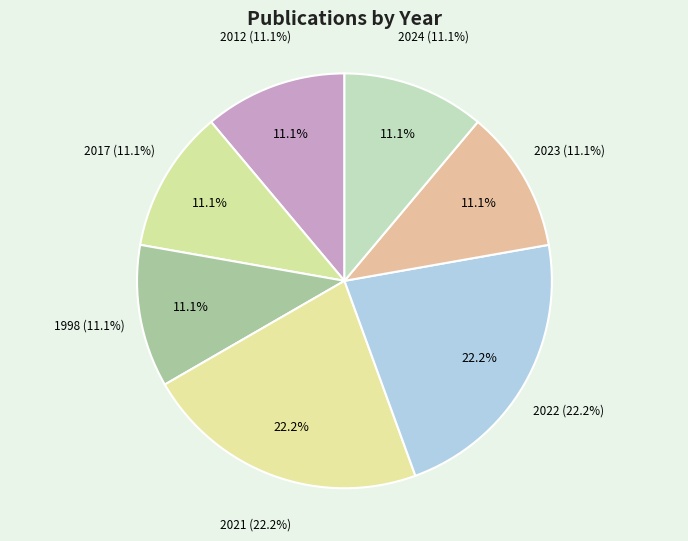

What portion of the pie excludes 8?

88.9%